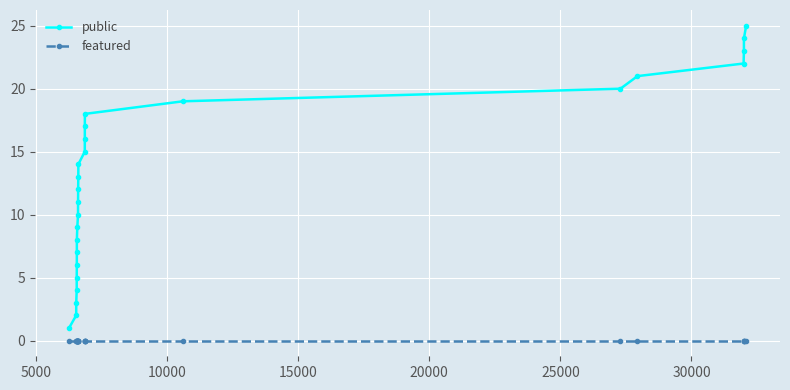

Rank the series by their average value, from lowest to highest.

featured, public